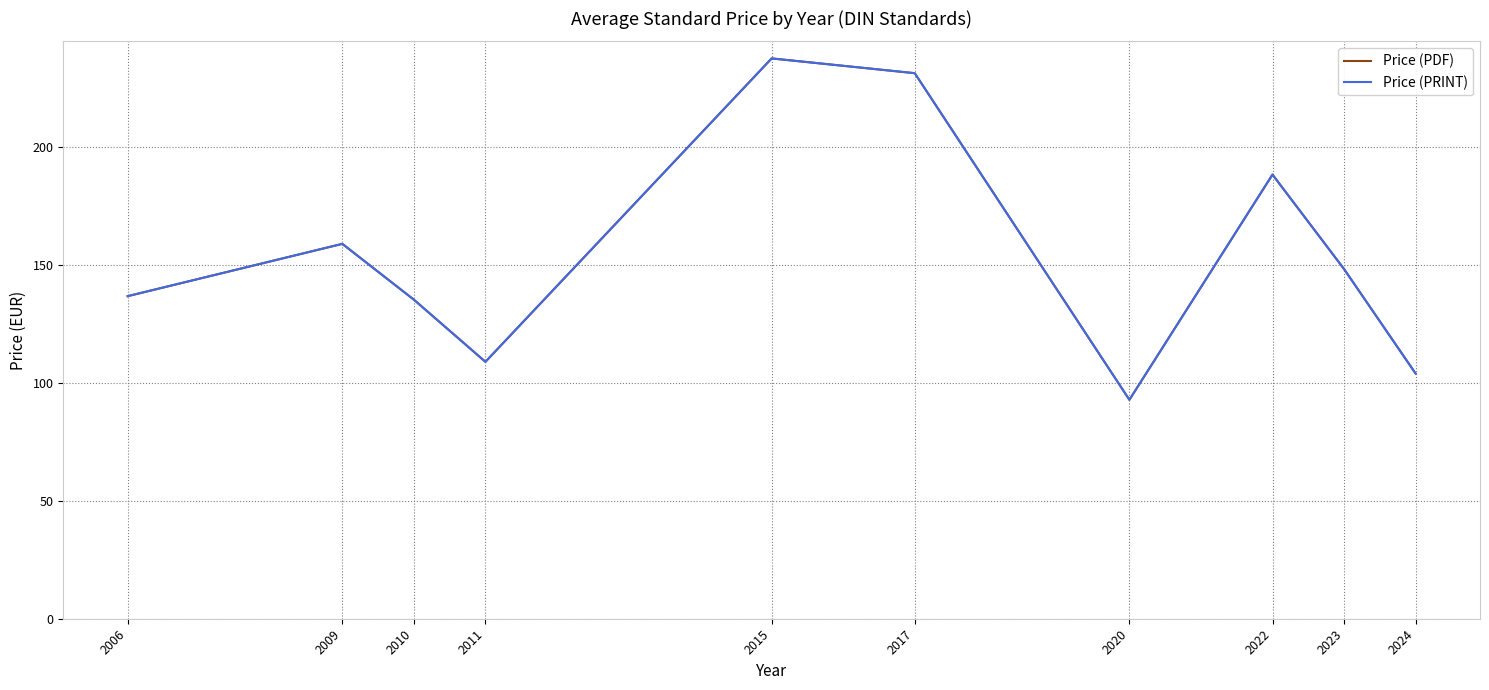

List the labels in order of Price (PDF) value, largest first.

2015, 2017, 2022, 2009, 2023, 2006, 2010, 2011, 2024, 2020